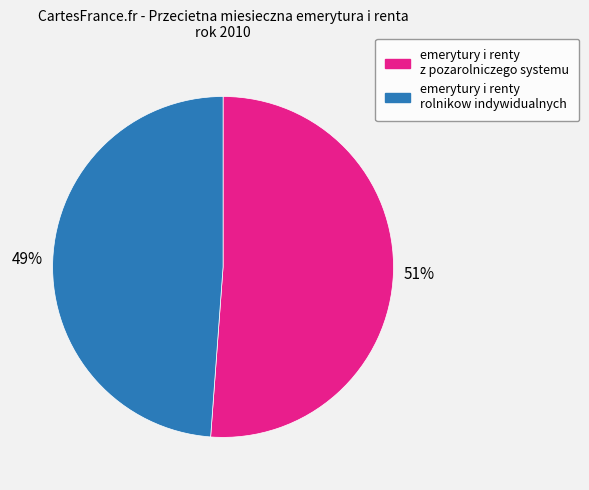

Count the number of slices in the pie.

2